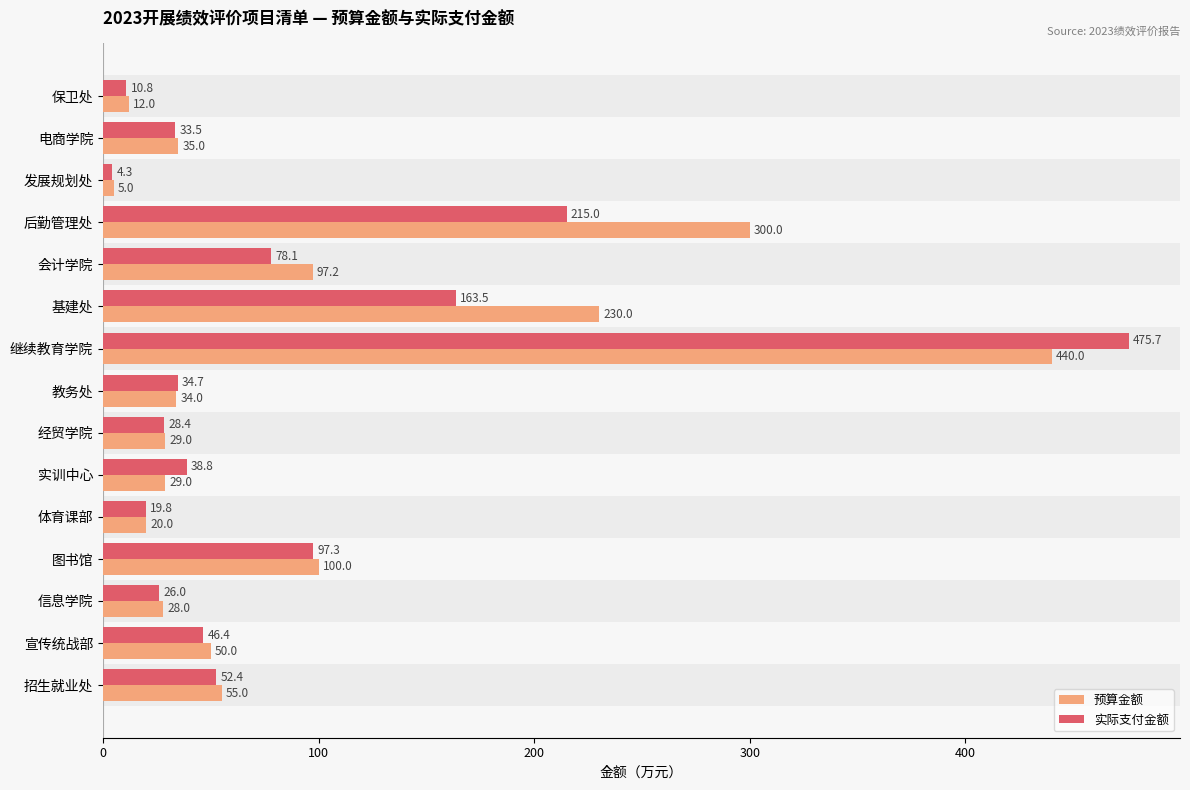

Rank the series by their maximum value, from lowest to highest.

预算金额, 实际支付金额